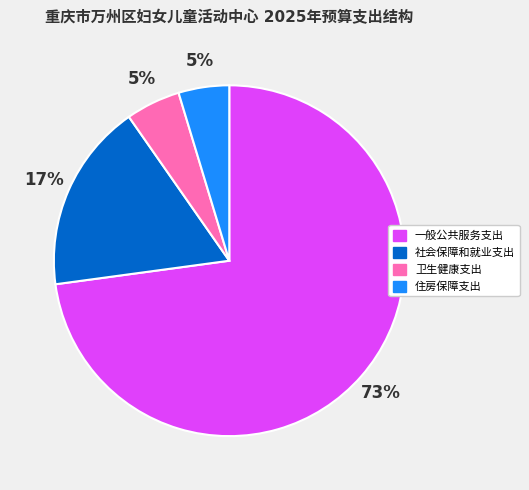

Is there any slice that represents more than half of the pie?

Yes